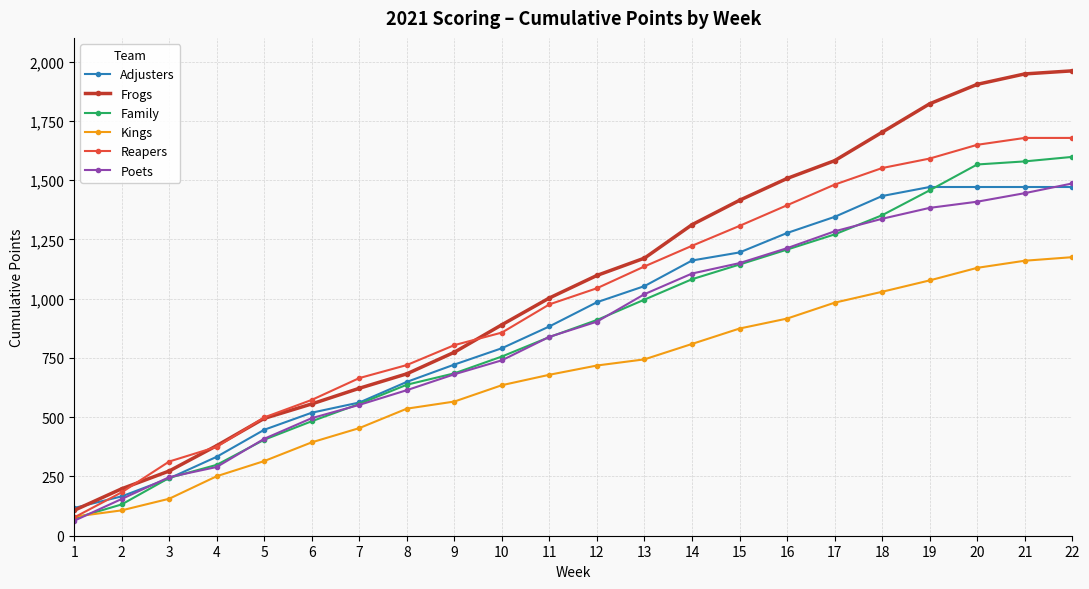

The value of Poets at 18 is 1337. True or false?

True